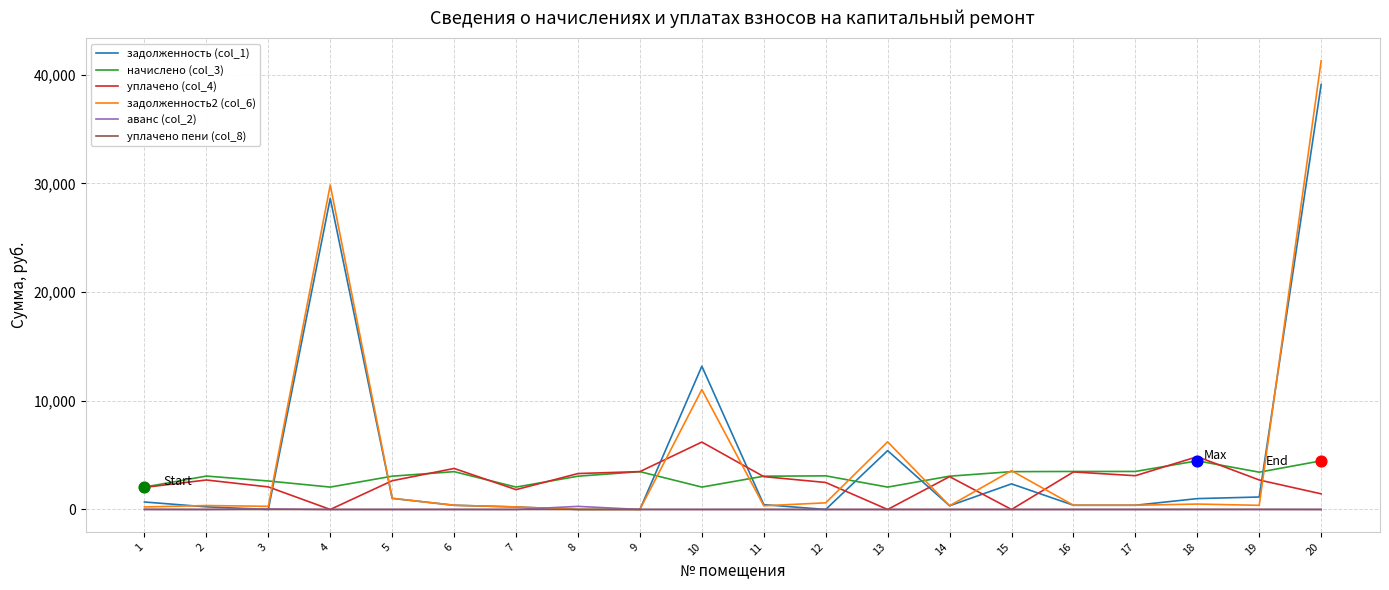

At which category is the sum across all series the highest?

20